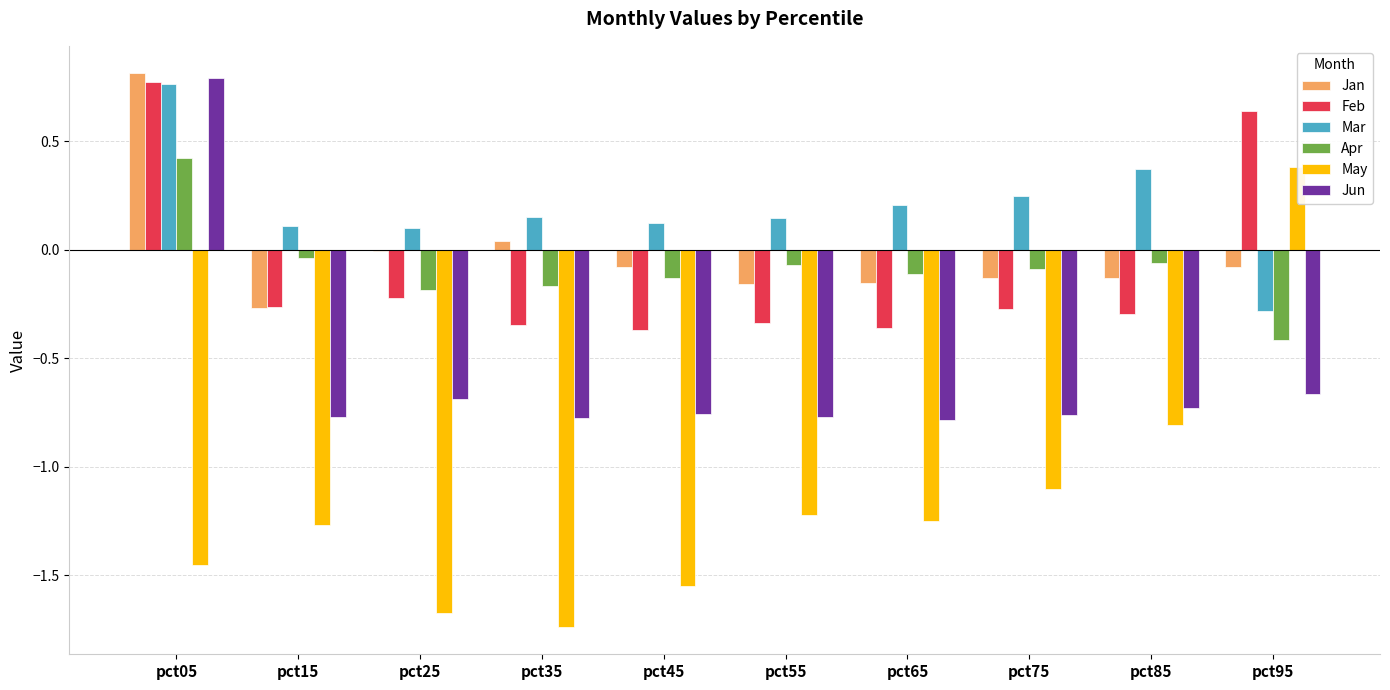

What is the sum of the Feb values at pct05 and pct75?

0.5